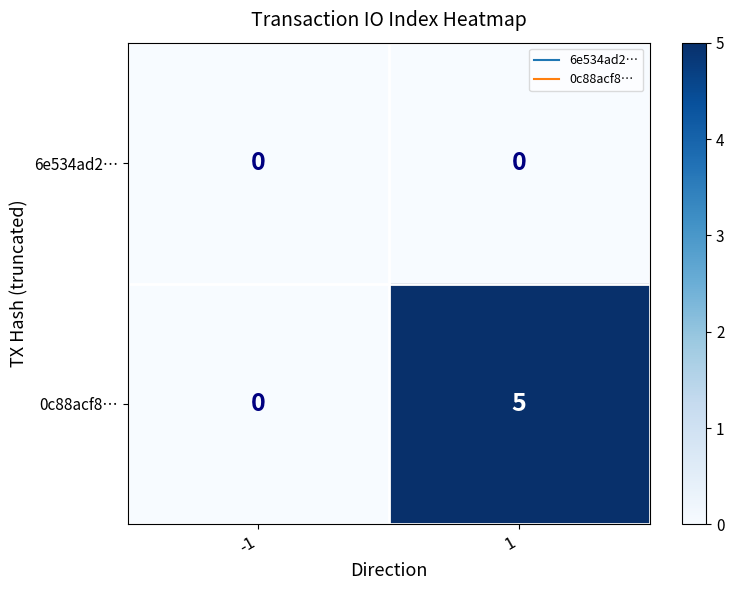

What is the spread (max minus min) of values at 1?

5